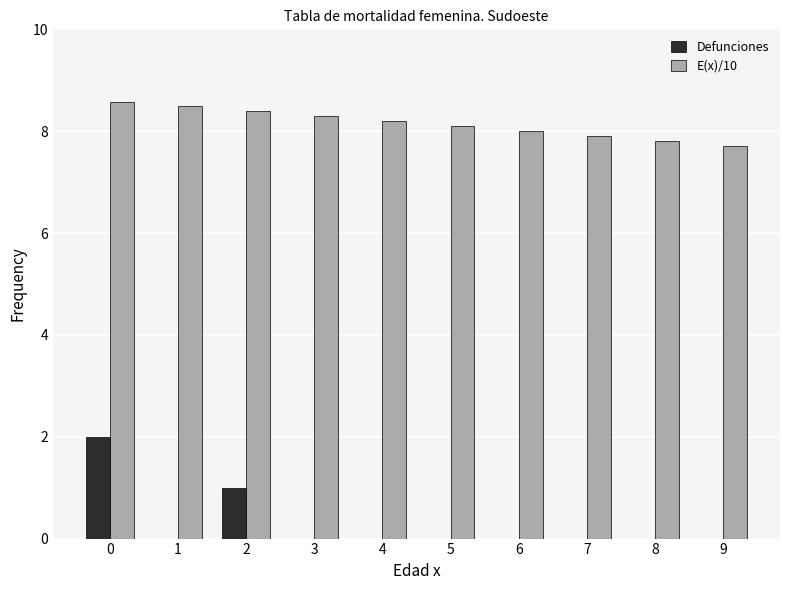

What is the sum of all E(x)/10 values?

81.5